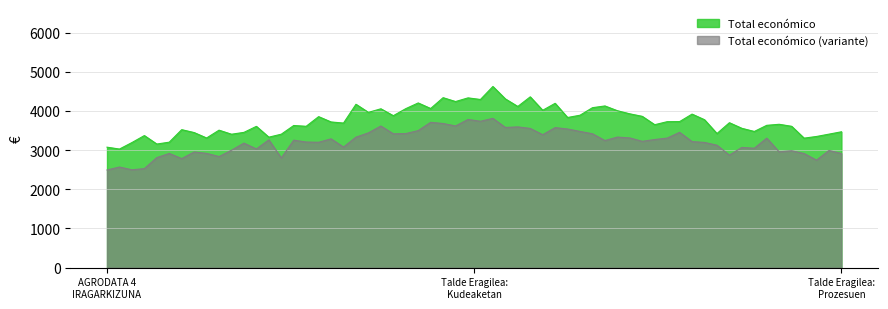

List the series in order of their peak value, lowest first.

Total económico (variante), Total económico